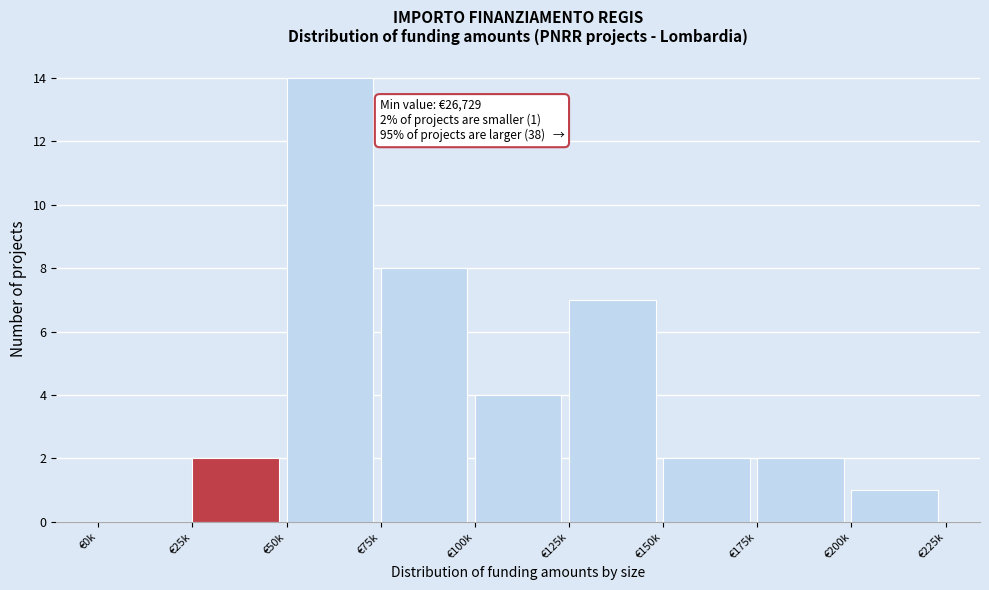

Is it true that the value at €125k is 2?

False